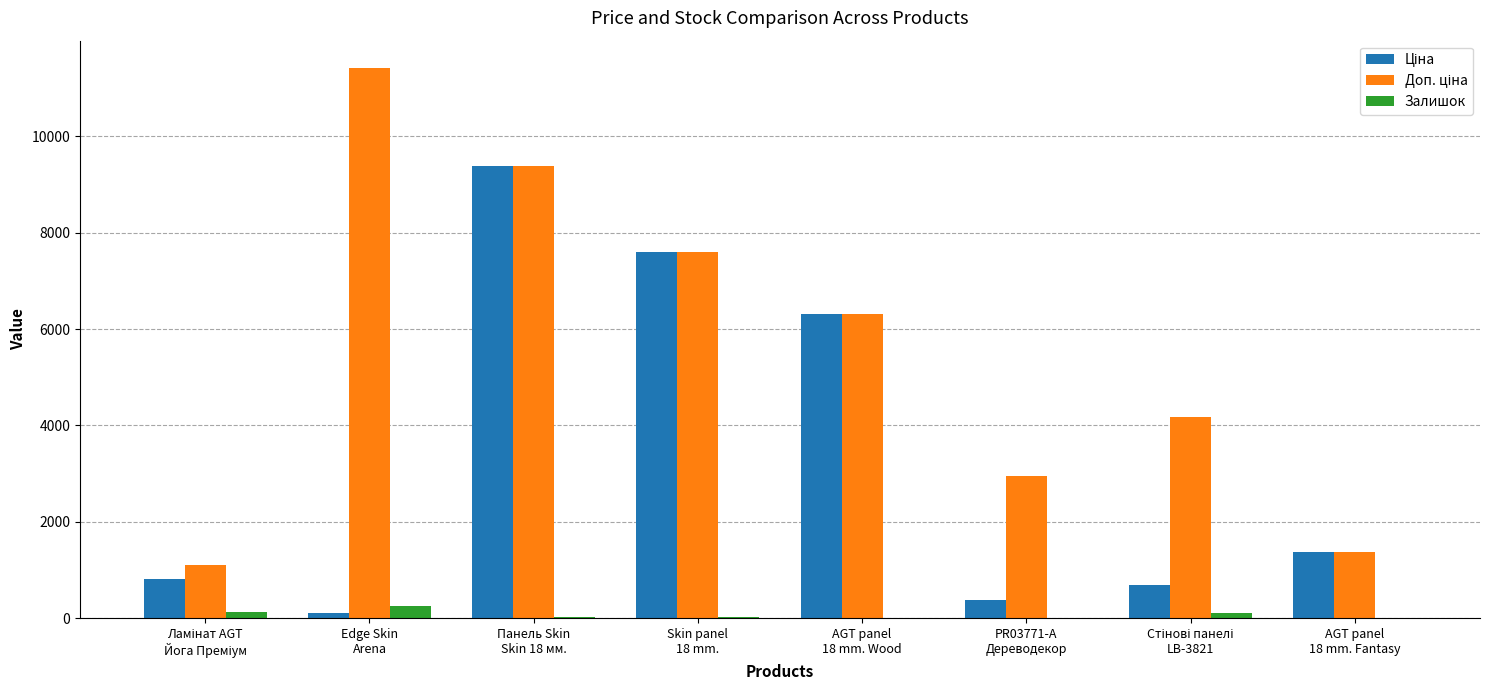

What is the sum of all Залишок values?

563.0